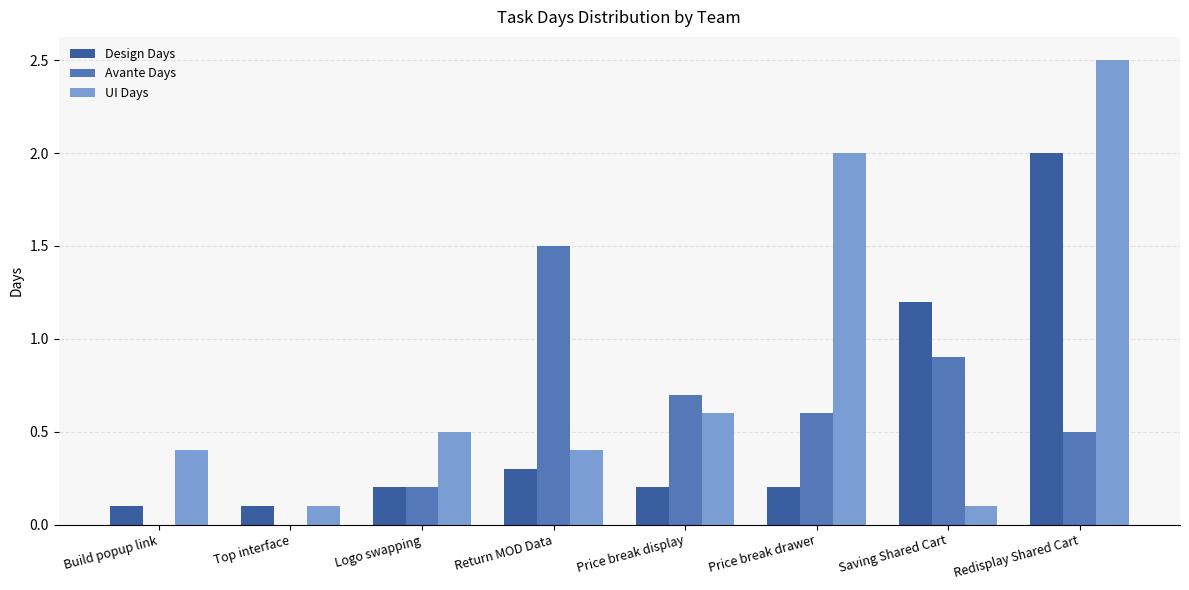

What is the sum of the Design Days values at Logo swapping and Top interface?

0.3